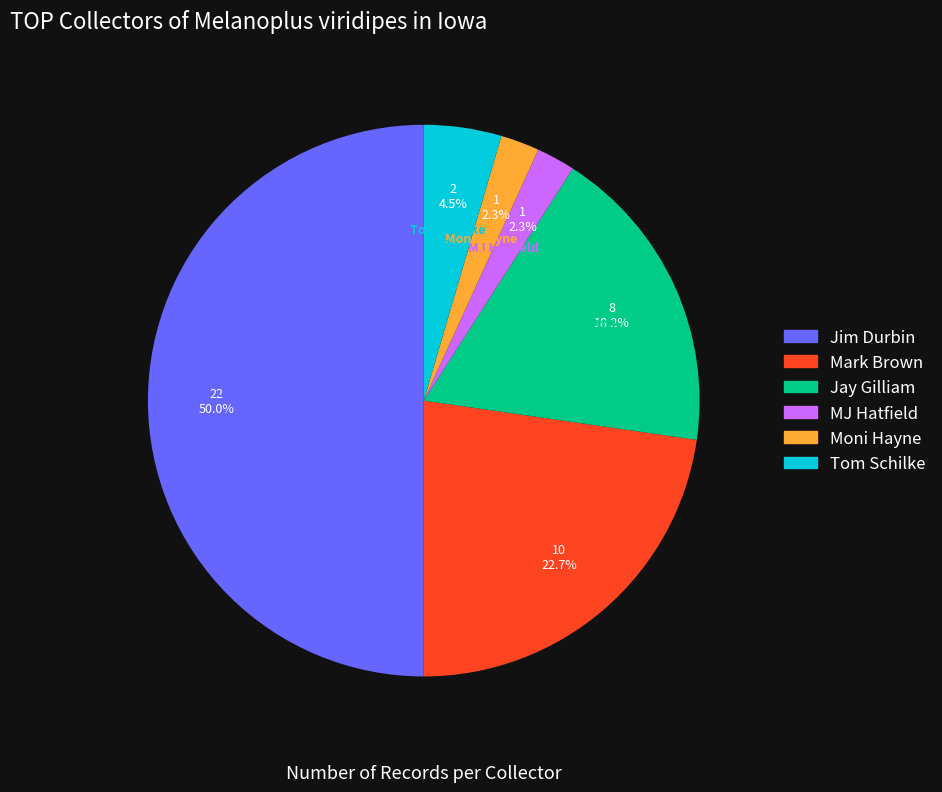

How many segments does this pie chart have?

6